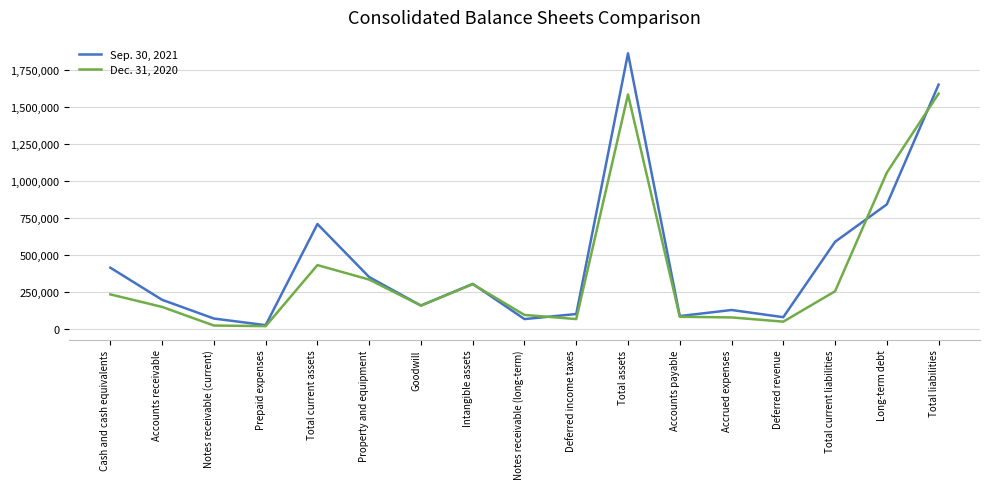

Is it true that Dec. 31, 2020 equals 149921 at Accounts receivable?

True